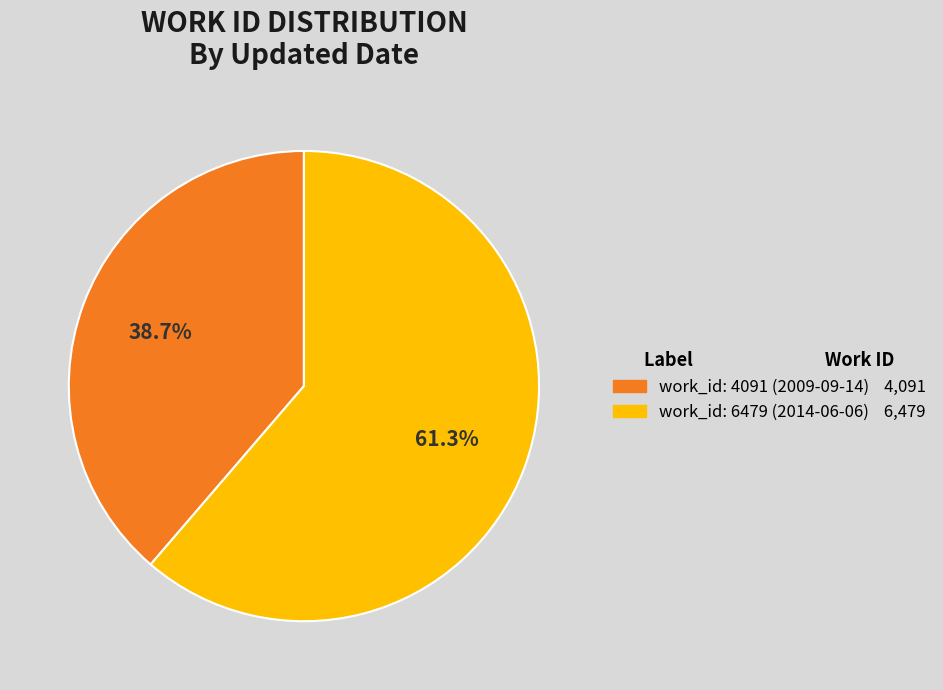

To the nearest percent, what is the difference between the largest and smallest slice percentages?

23%